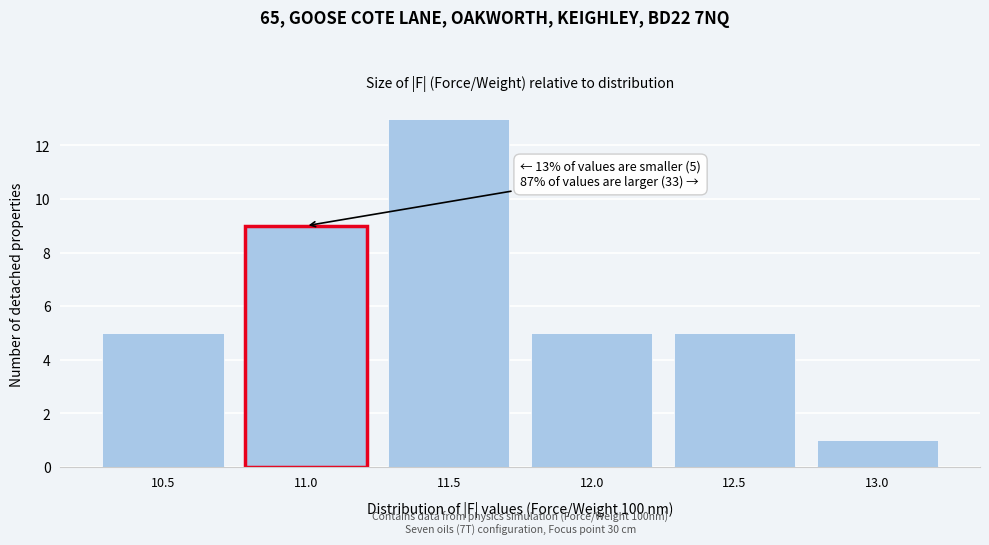

Reading right to left, transcribe all the data shown in this chart.

1	5	5	13	9	5